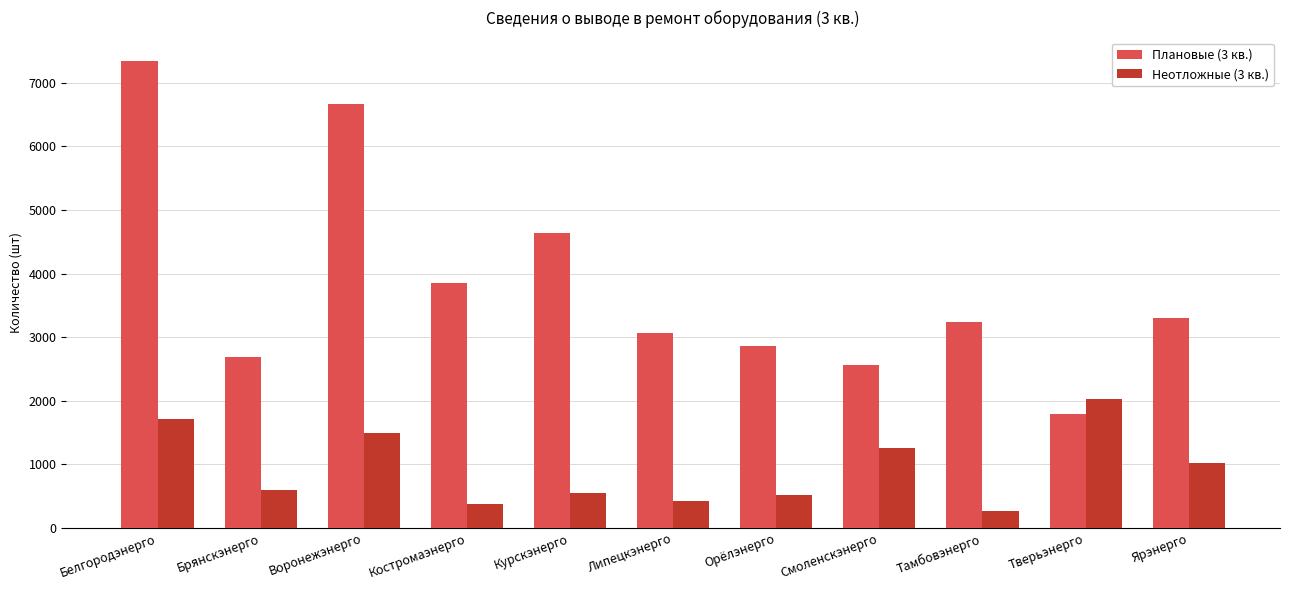

At which label does Неотложные (3 кв.) first exceed 599?

Белгородэнерго